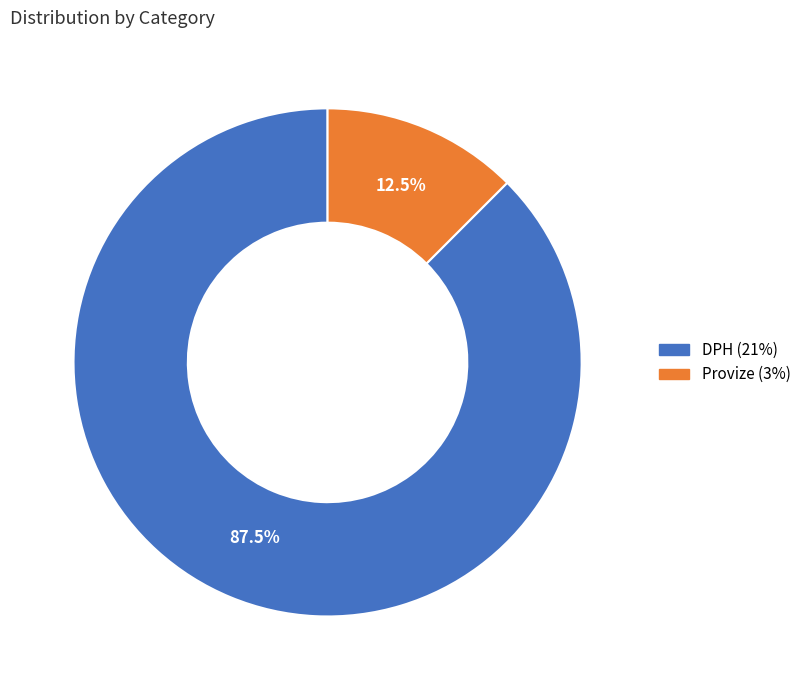

To the nearest percent, what is the difference between the largest and smallest slice percentages?

75%